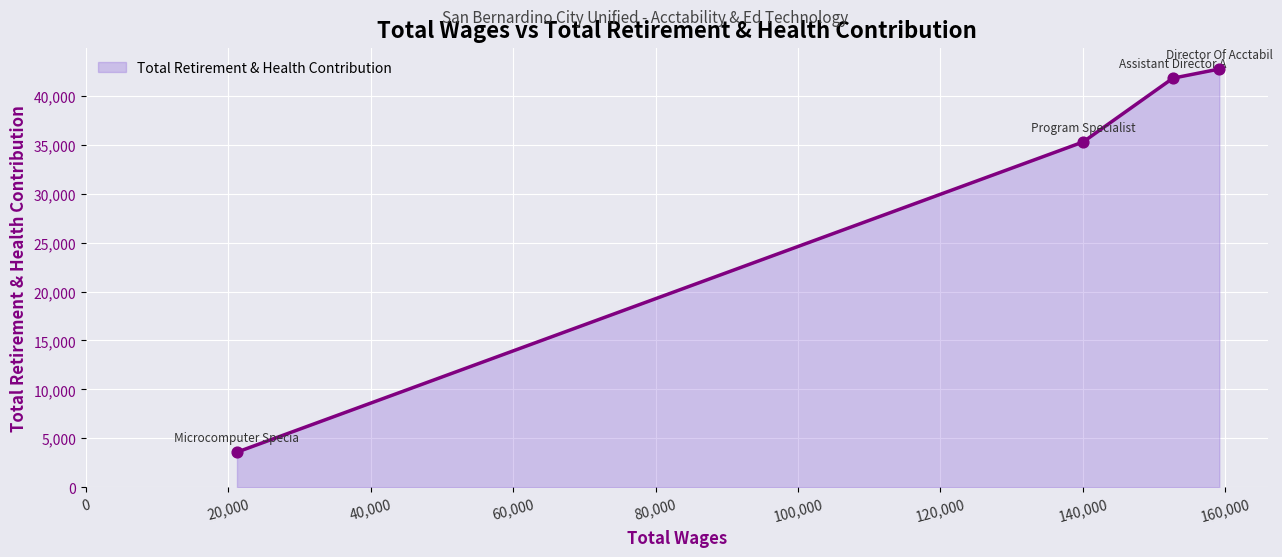

What is the difference between the maximum and minimum values?

39182